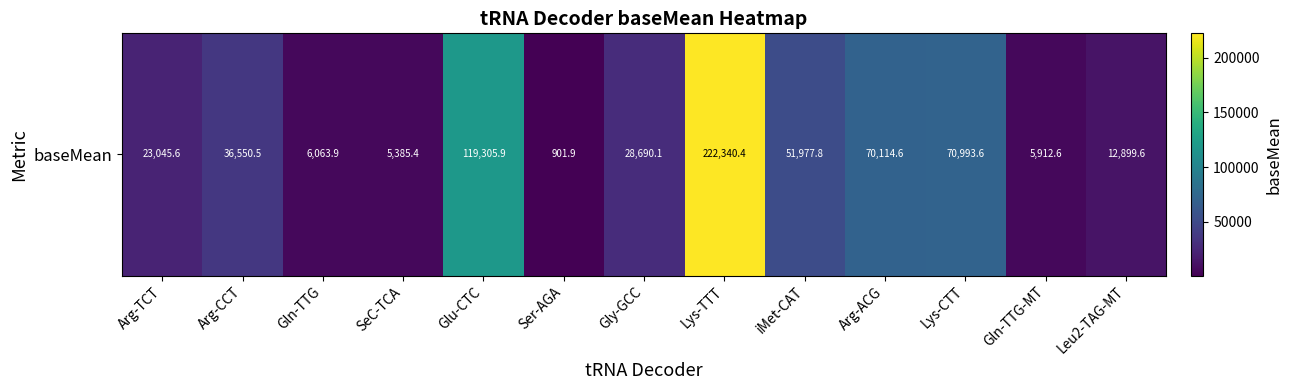

Is it true that the value at iMet-CAT is 51977.8?

True